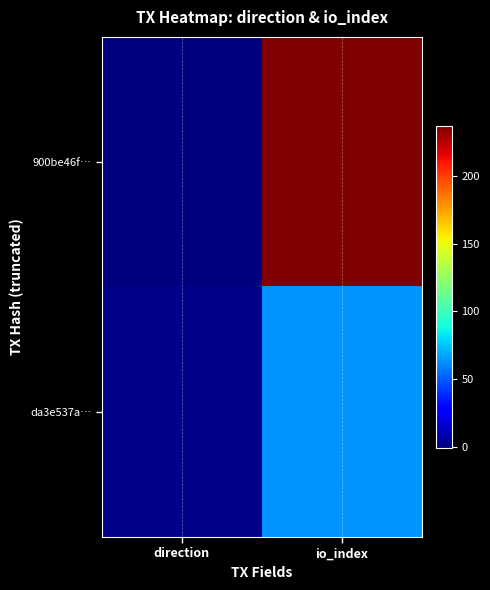

Rank the series by their average value, from lowest to highest.

da3e537a…, 900be46f…